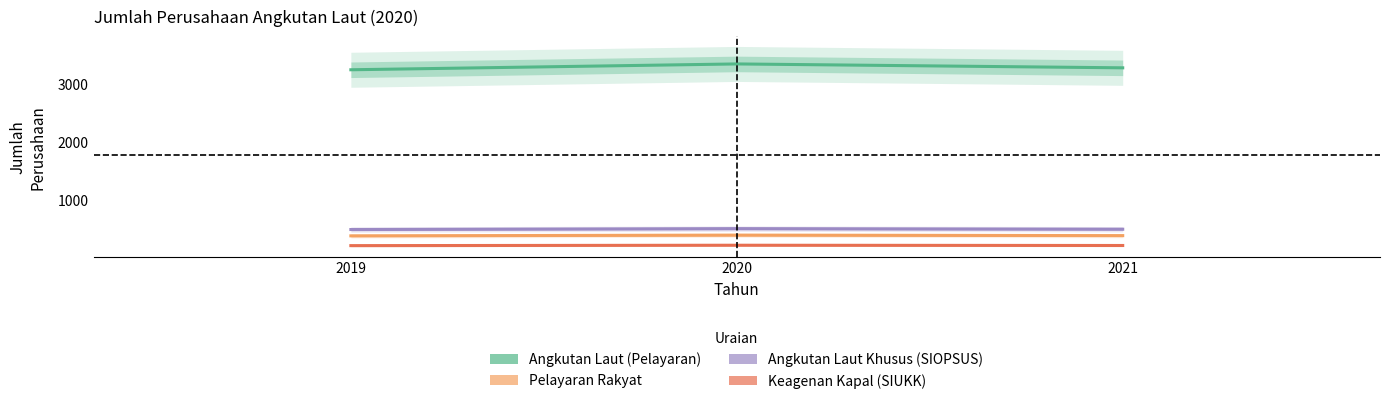

Reading left to right, extract all data points from this chart.

Angkutan Laut (Pelayaran): 2019=3239.8	2020=3340.0	2021=3273.2
Pelayaran Rakyat: 2019=388.0	2020=400.0	2021=392.0
Angkutan Laut Khusus (SIOPSUS): 2019=496.6	2020=512.0	2021=501.8
Keagenan Kapal (SIUKK): 2019=220.2	2020=227.0	2021=222.5